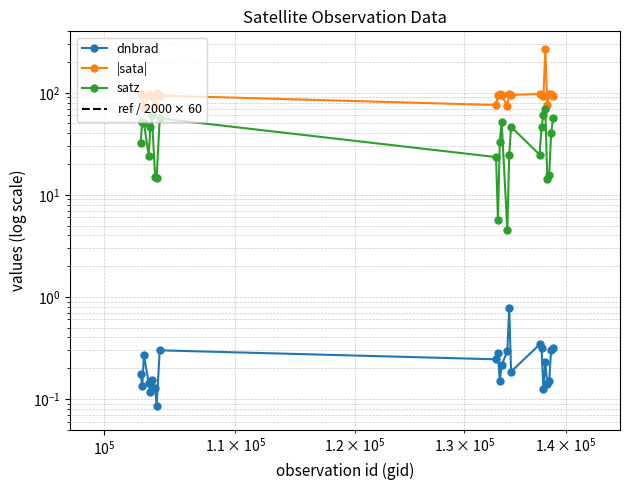

Which series has the widest spread of values?

ref / 2000 $\times$ 60